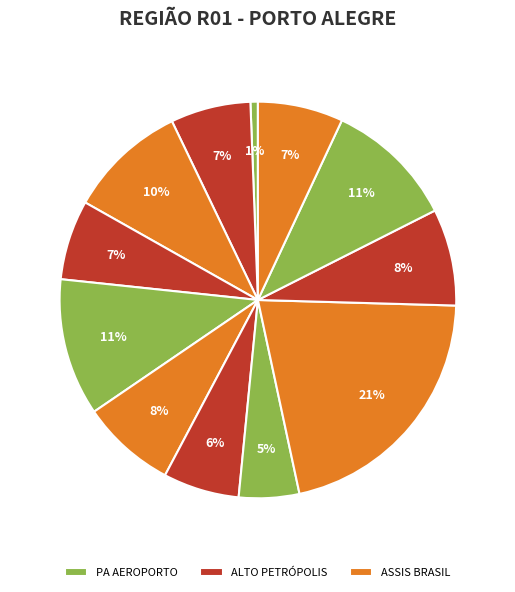

How many slices are in this pie chart?

12